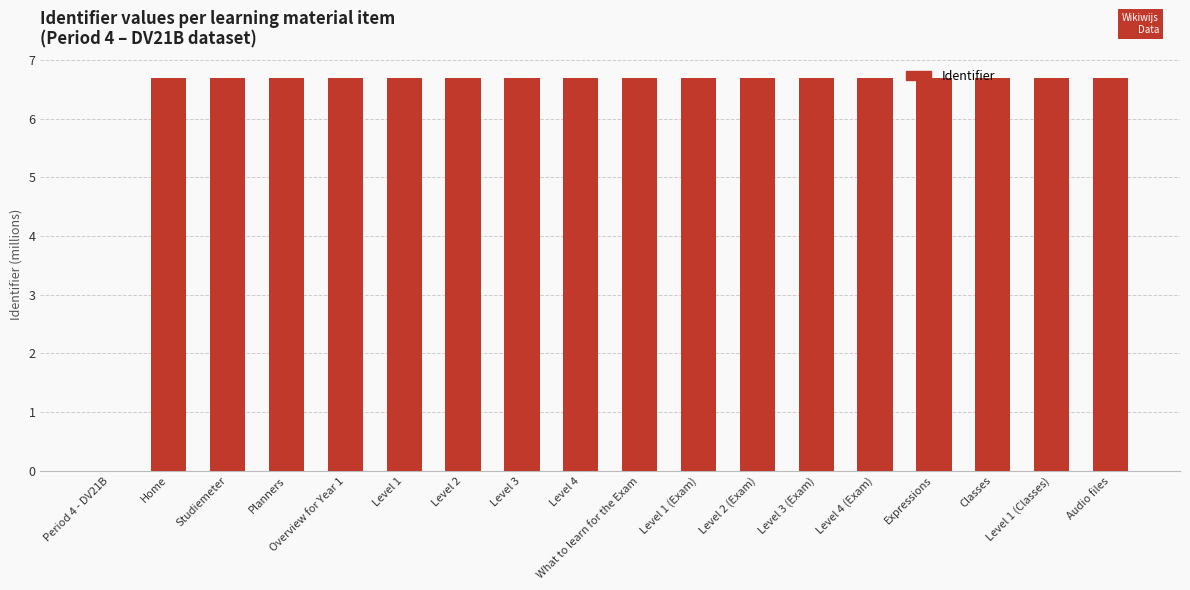

What is the maximum value shown in the chart?

6.7